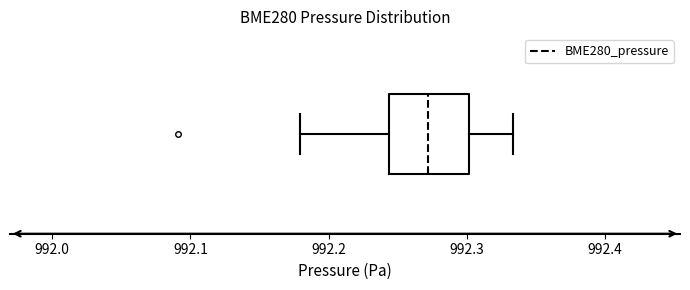

Transcribe this box plot: give where the median line is, the range the box spans, and where the two whiskers end, as read against the x-axis. The values are not printed on the chart, so give them approximately, as read against the axis.

median 992.27, box 992.24 to 992.30, whiskers 992.18 to 992.33